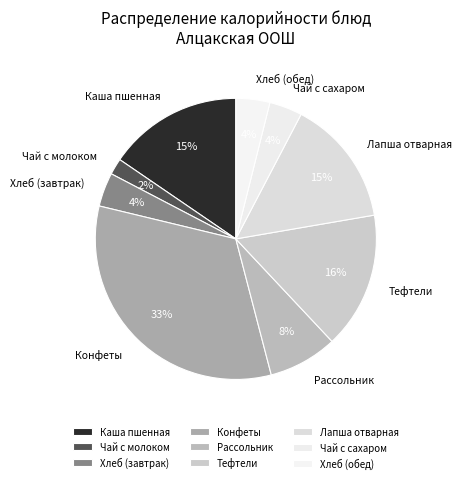

Is Чай с молоком the majority of the pie?

No